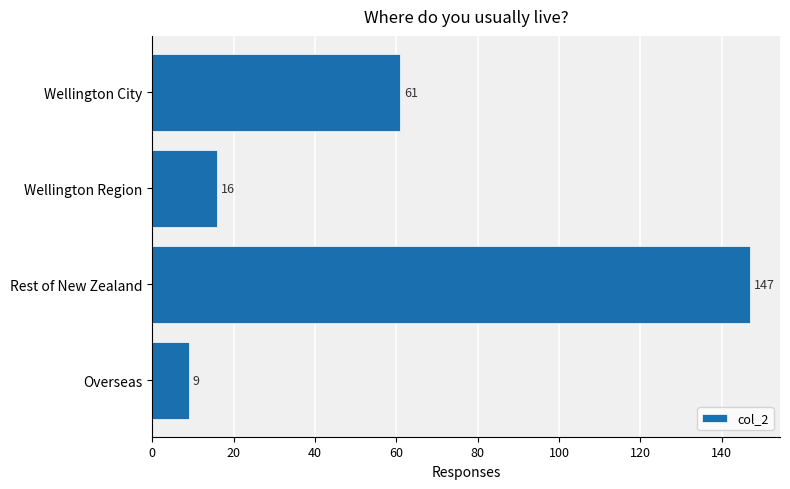

At which category does the chart reach its minimum across all series?

Overseas